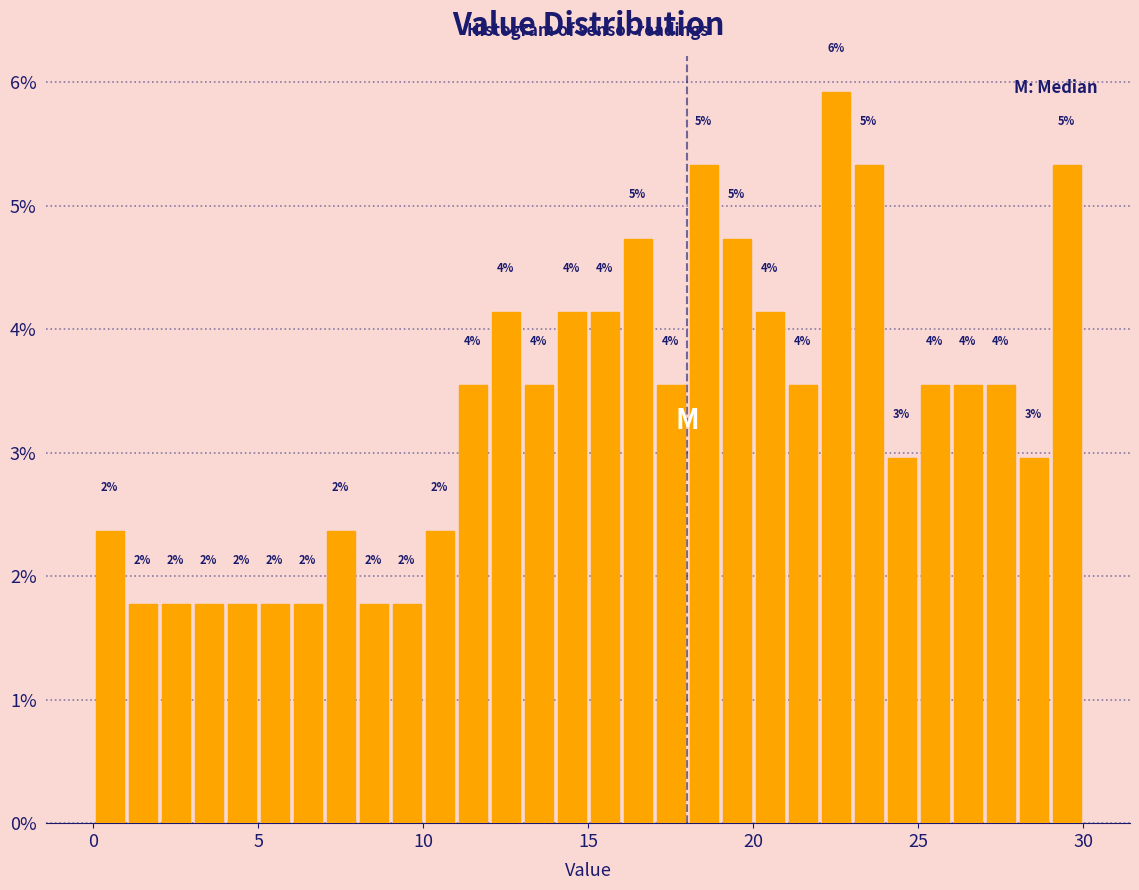

Read against the x-axis, roughly where is the centre of the tallest bar?

22.5